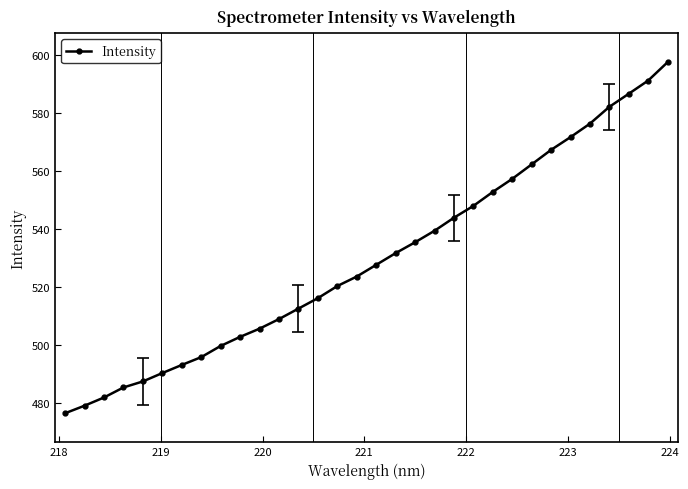

How many lines are shown in the chart?

1